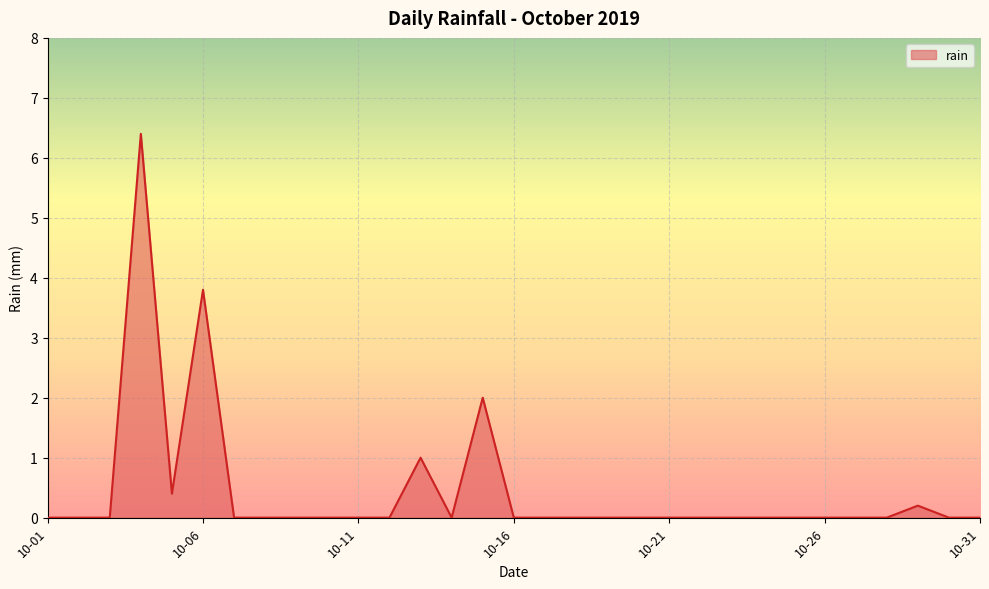

What is the maximum value shown in the chart?

6.4